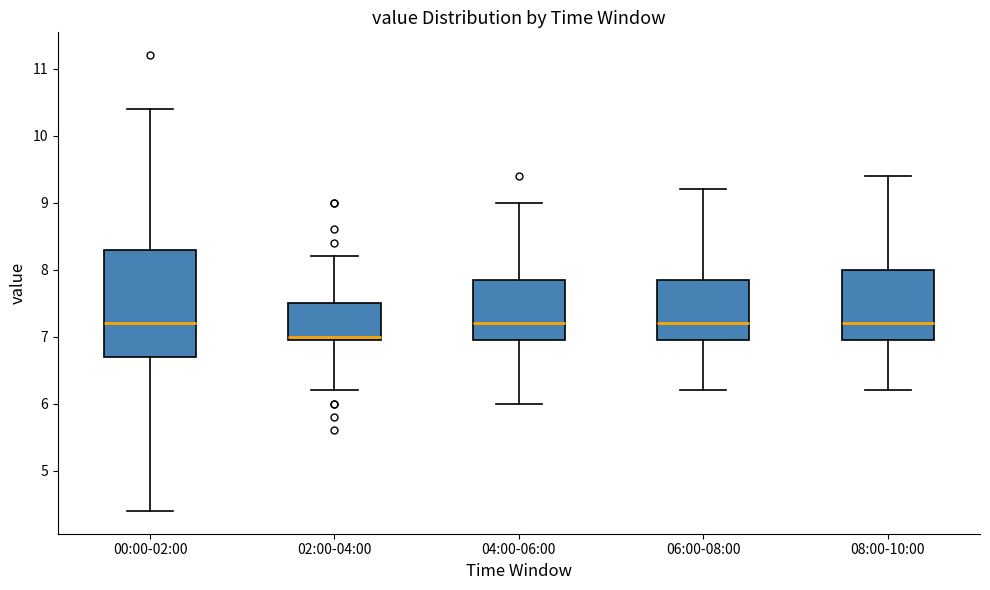

Comparing the boxes themselves (not the whiskers), which one is the tallest?

00:00-02:00